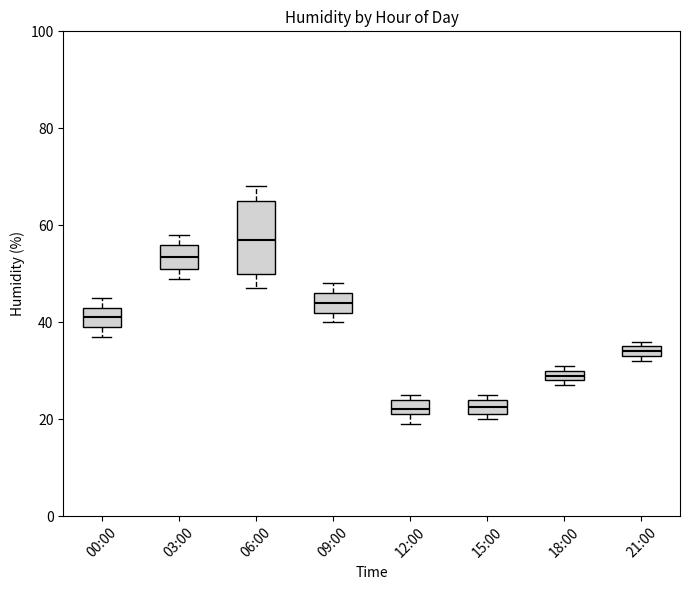

Where is the lower edge of the box for 21:00 on the y-axis? The values are not printed on the chart, so give them approximately, as read against the axis.

34